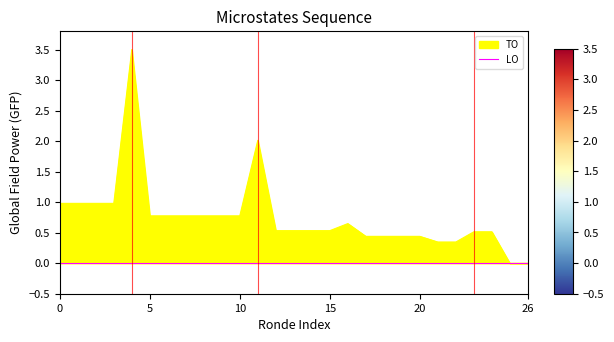

What is the maximum value shown in the chart?

3.5